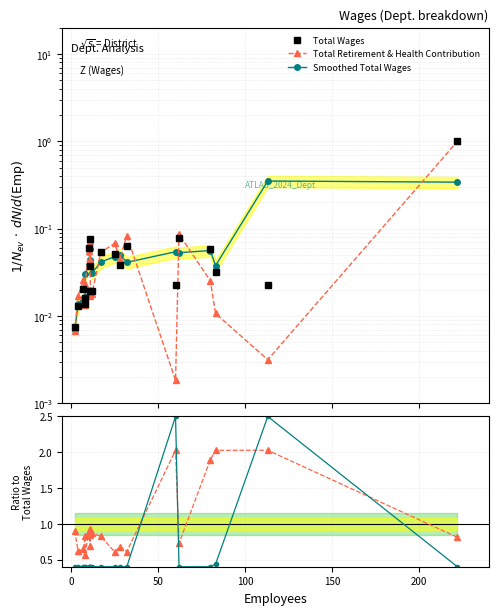

What is the total value across all series at 150?

1.0